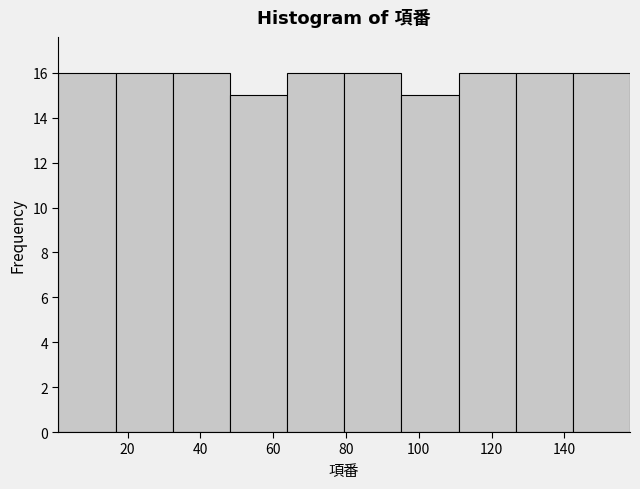

Reading left to right, transcribe this chart: for each bar, give the range it covers on the x-axis and its height. Neither the bar edges nor the heights are printed on the chart, so give them approximately, as read against the axes.

2 to 16: 16
16 to 32: 16
32 to 48: 16
48 to 64: 15
64 to 80: 16
80 to 96: 16
96 to 110: 15
110 to 126: 16
126 to 142: 16
142 to 158: 16